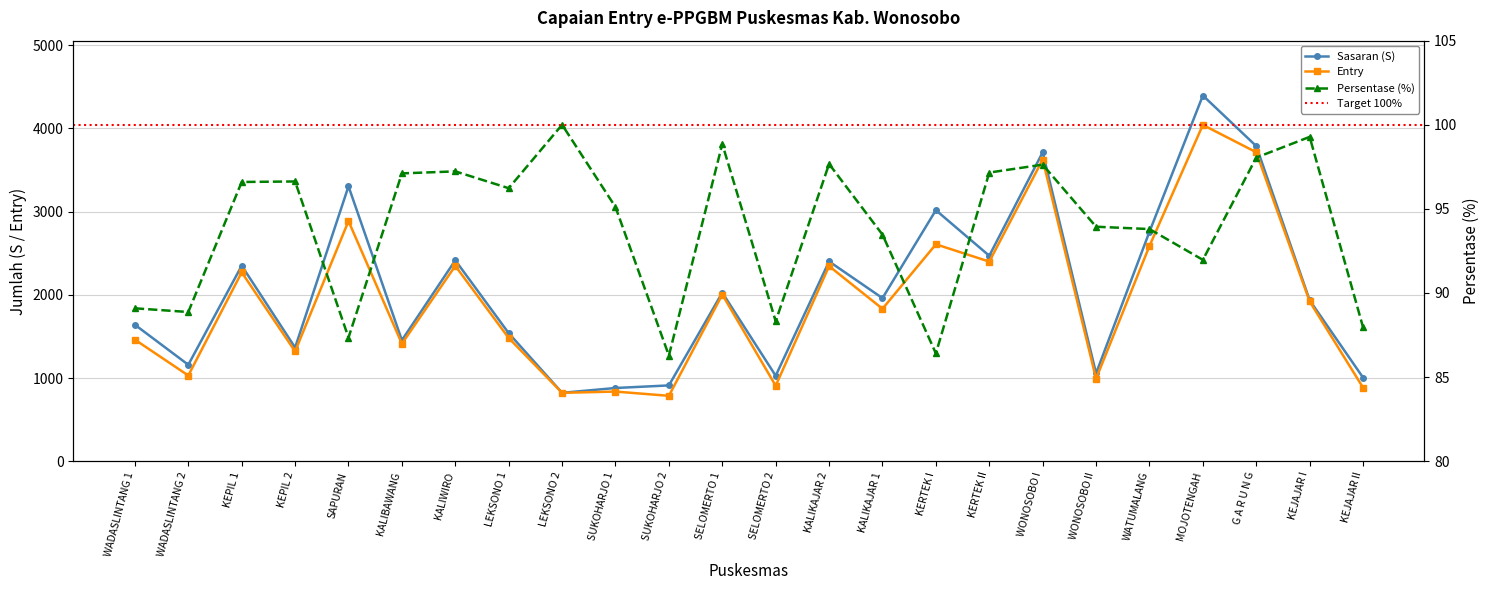

Where is the first local maximum for Persentase (%)?

KEPIL 2